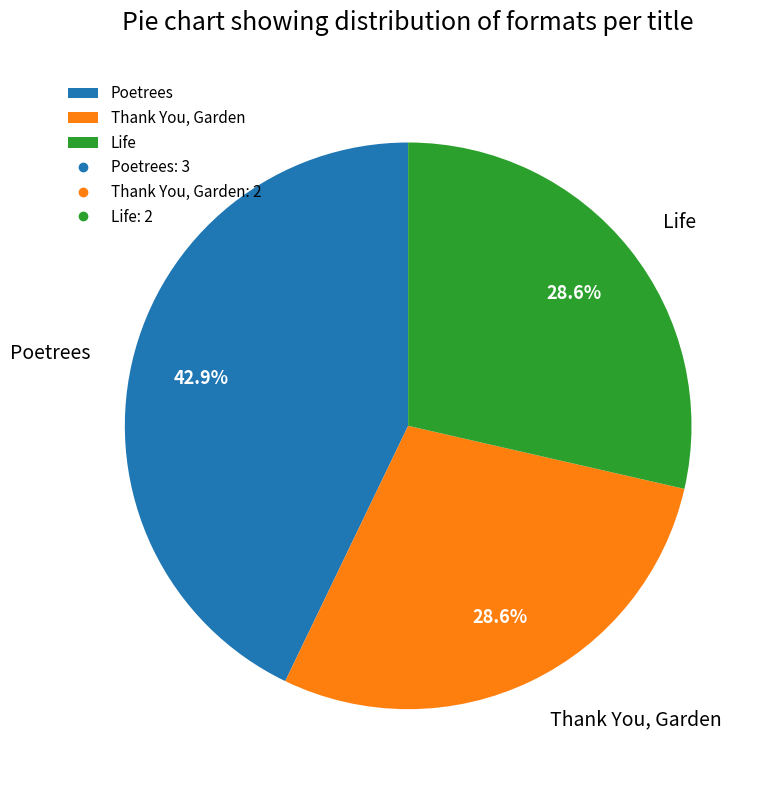

Does Life account for over 50% of the chart?

No